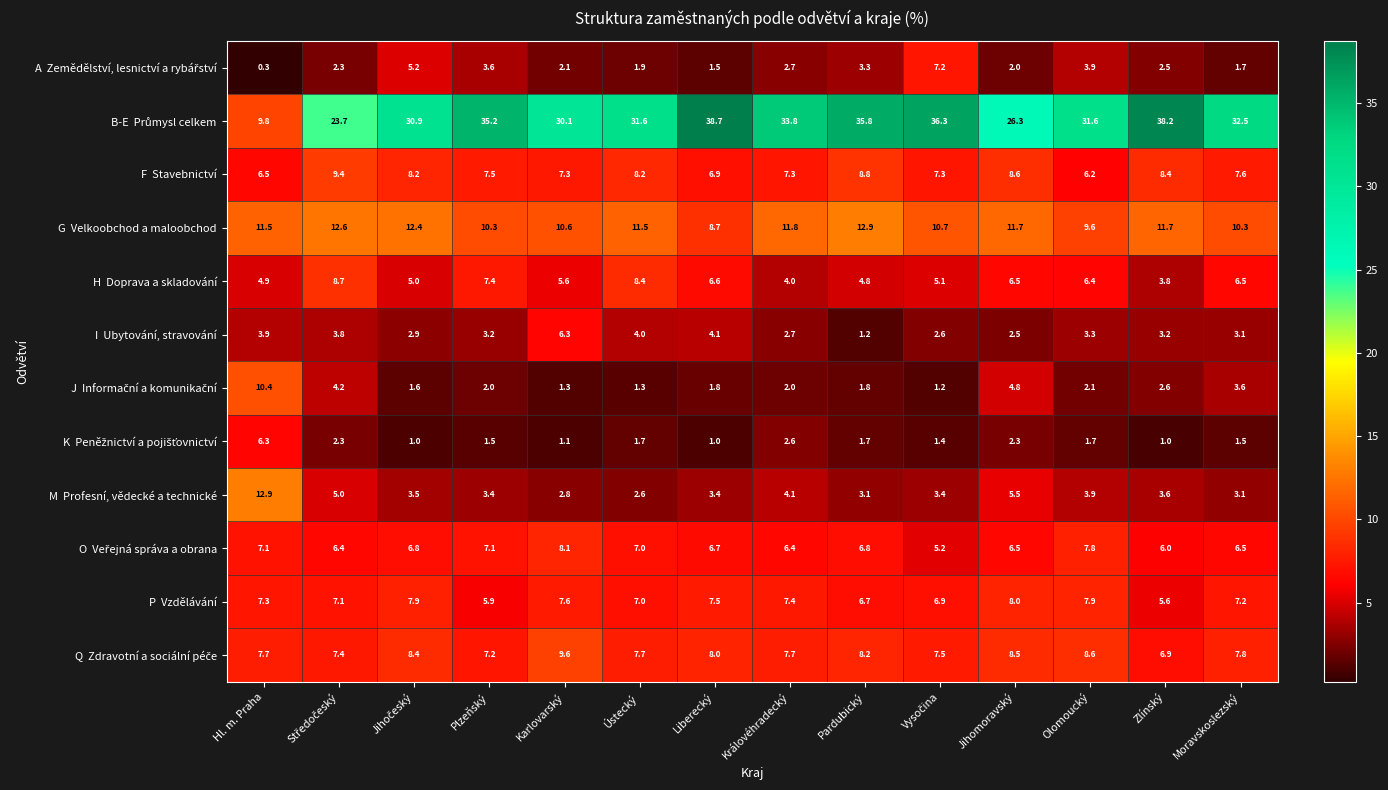

What is the total value across all series at Moravskoslezský?

91.4